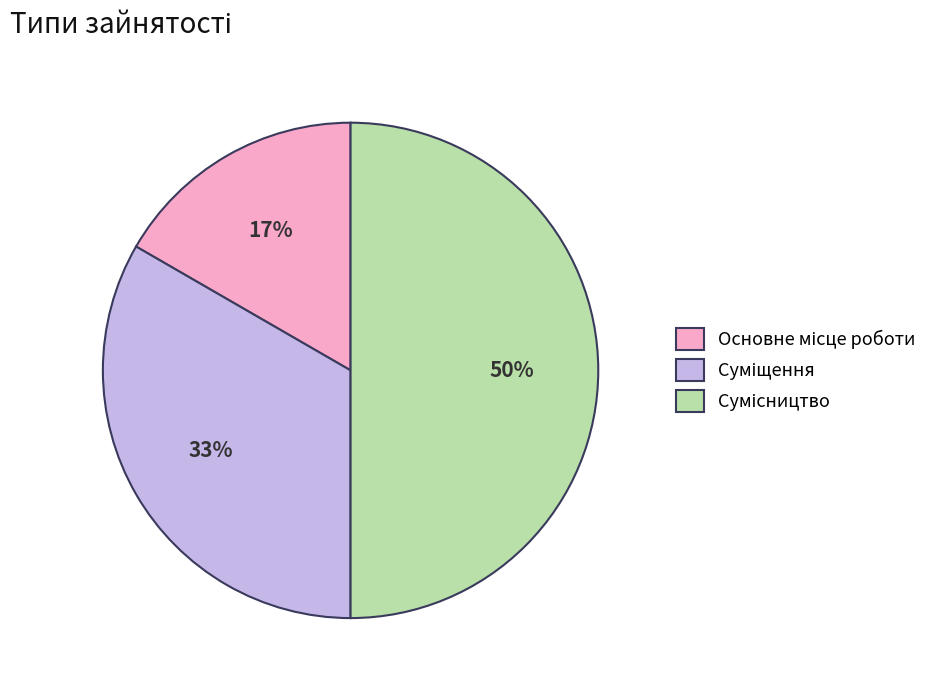

To the nearest percent, what is the difference between the largest and smallest slice percentages?

33%